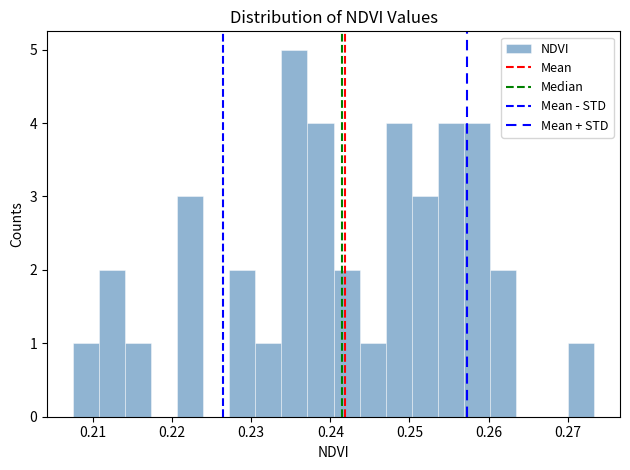

Read against the x-axis, roughly where is the centre of the tallest bar?

0.235